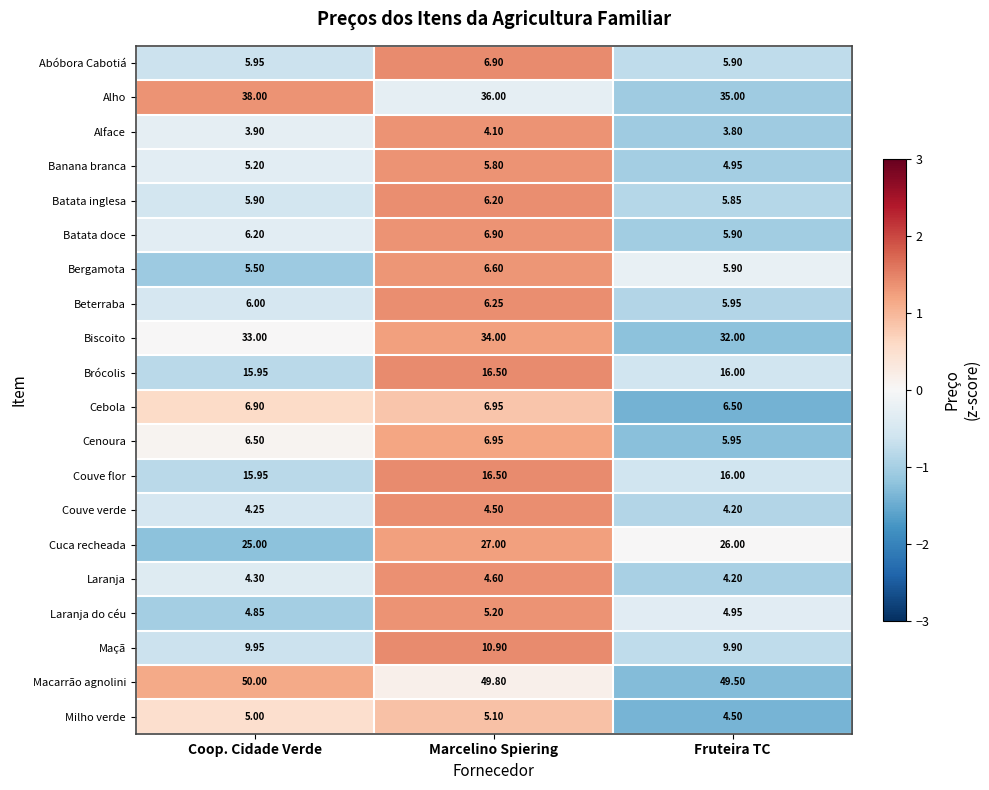

How many data points does each series have?

3